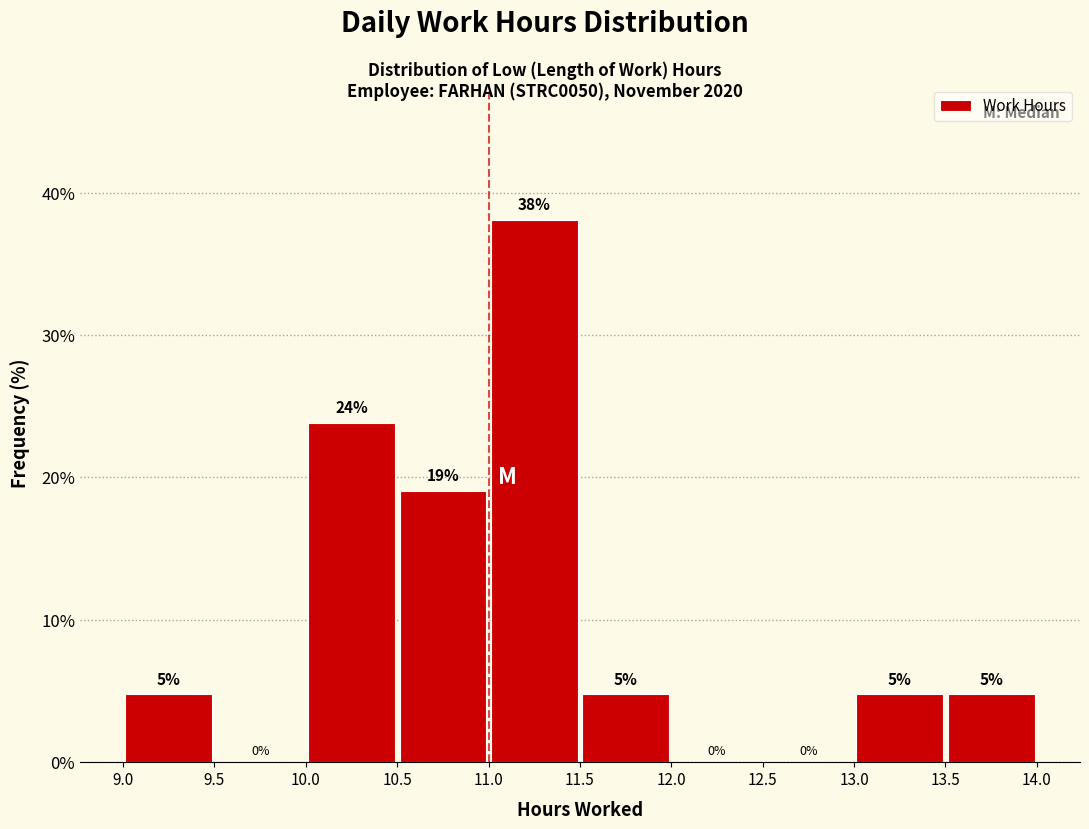

Over which range of the x-axis is the bar tallest?

11.0 to 11.5